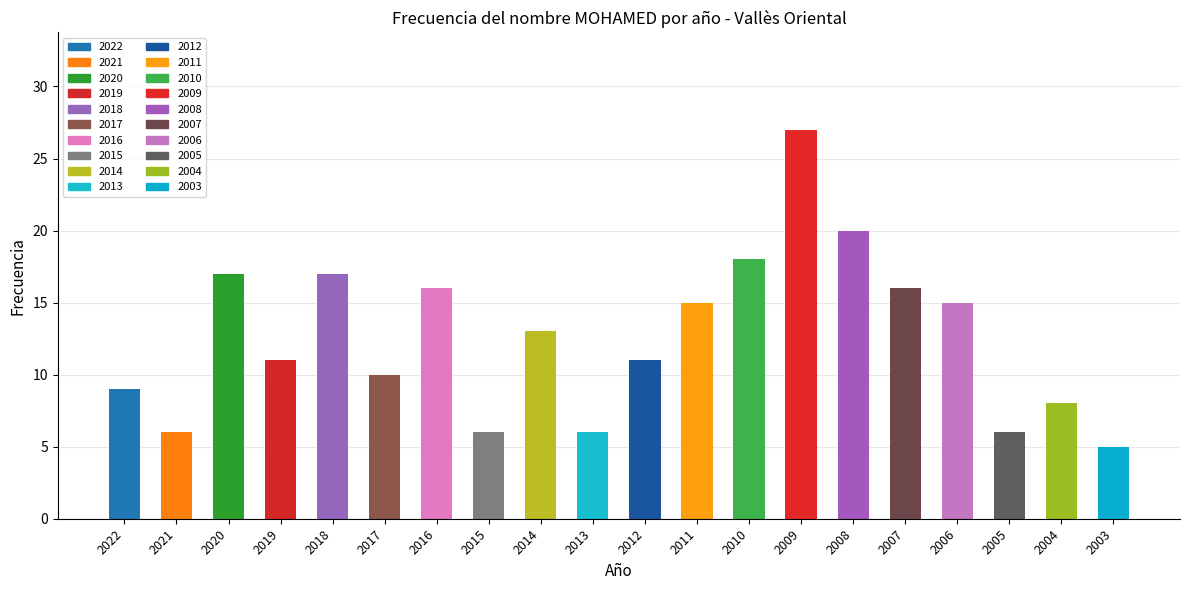

Where is the data nearest to the value 16?

2016